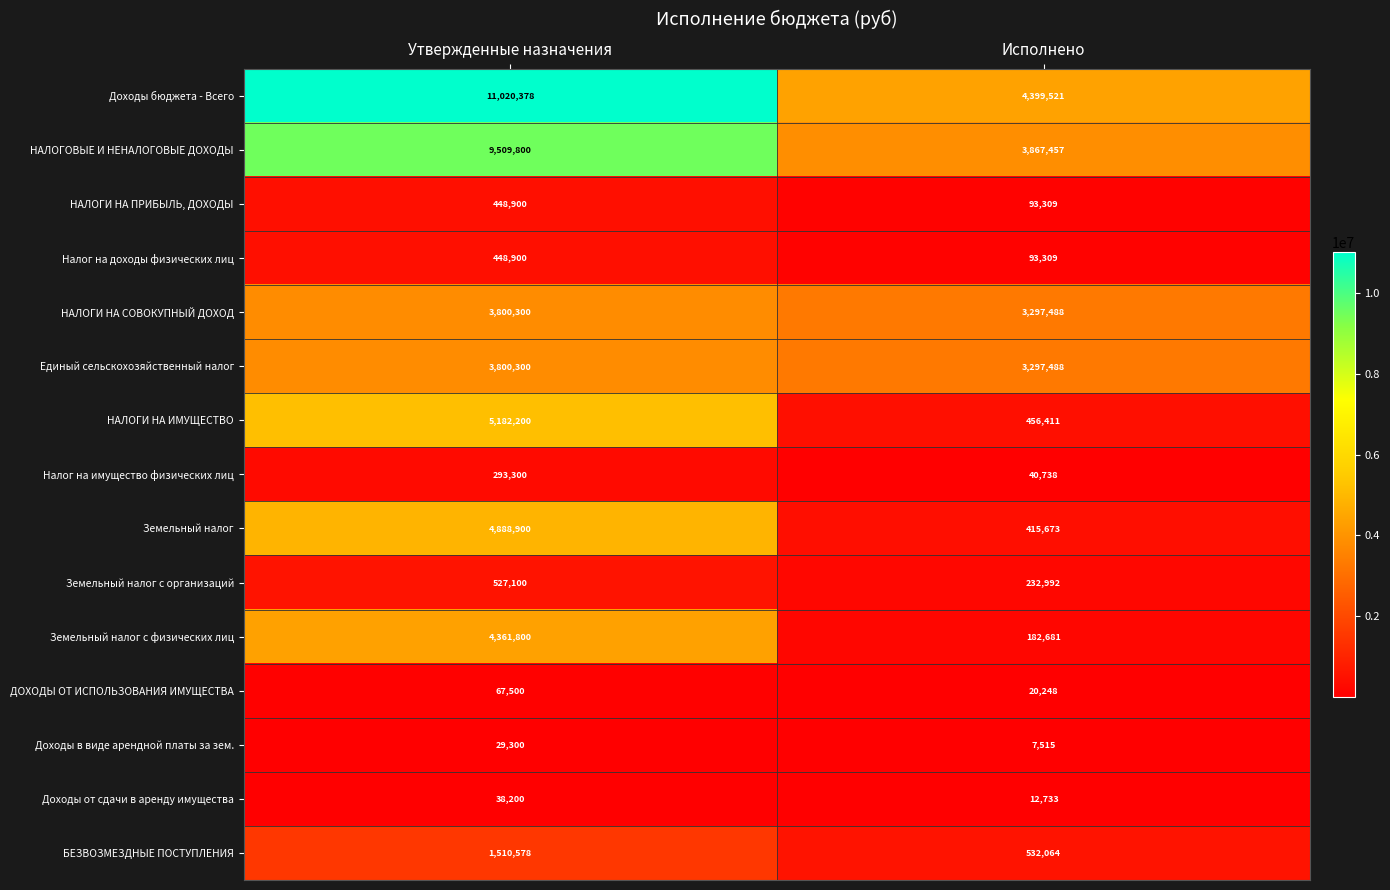

Which series has the largest total across all categories?

Доходы бюджета - Всего